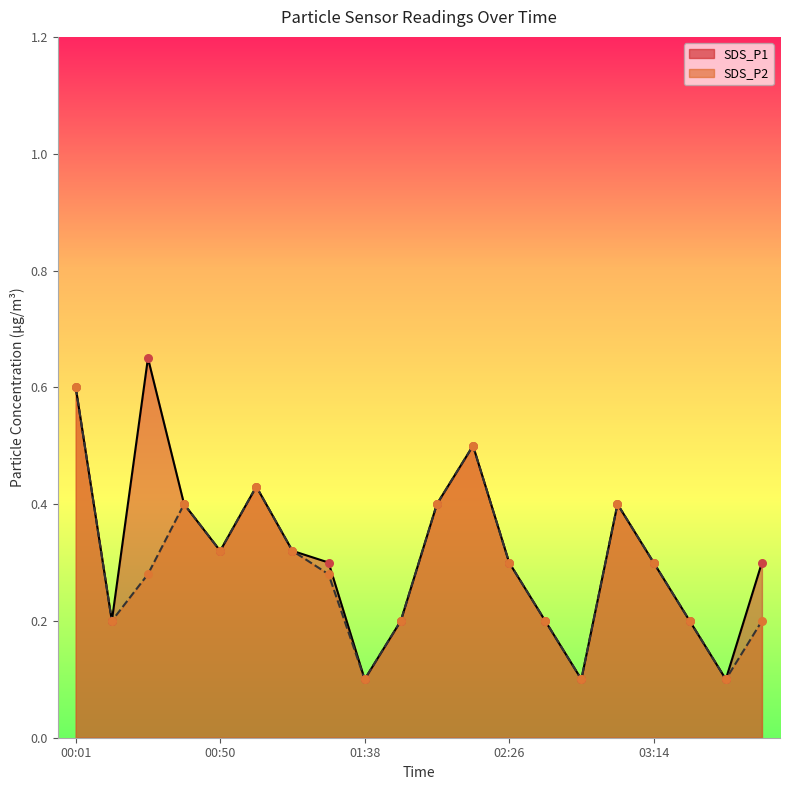

Which series contains the highest Y value?

SDS_P1